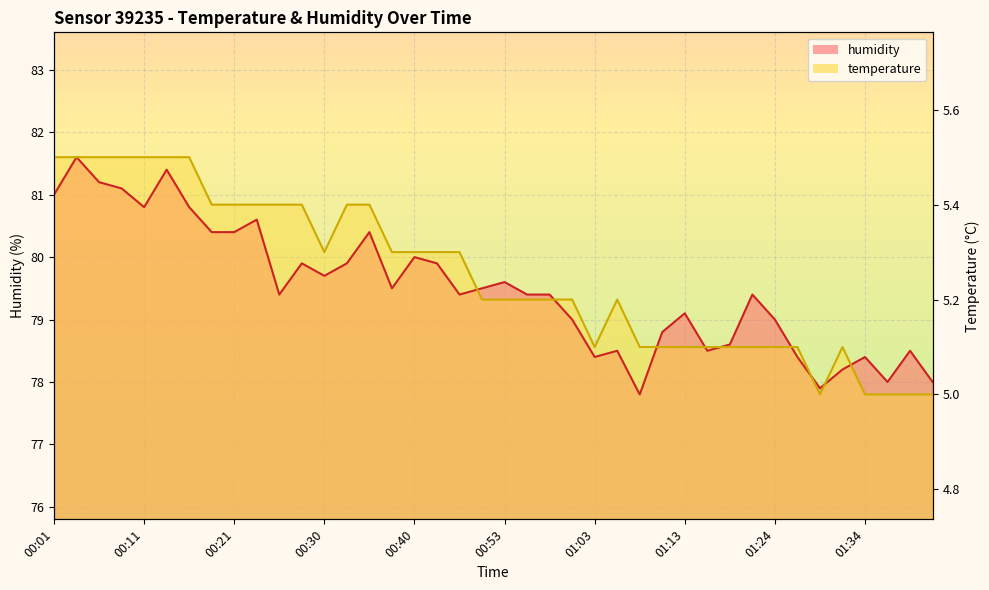

Where is the first local maximum for temperature?

01:06